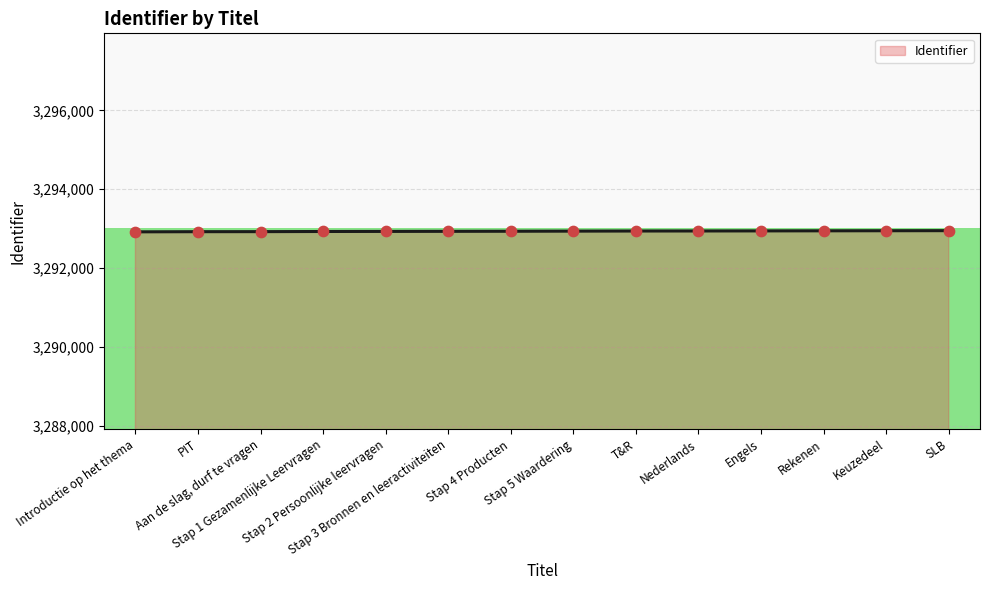

Between SLB and Stap 3 Bronnen en leeractiviteiten, which is larger?

SLB